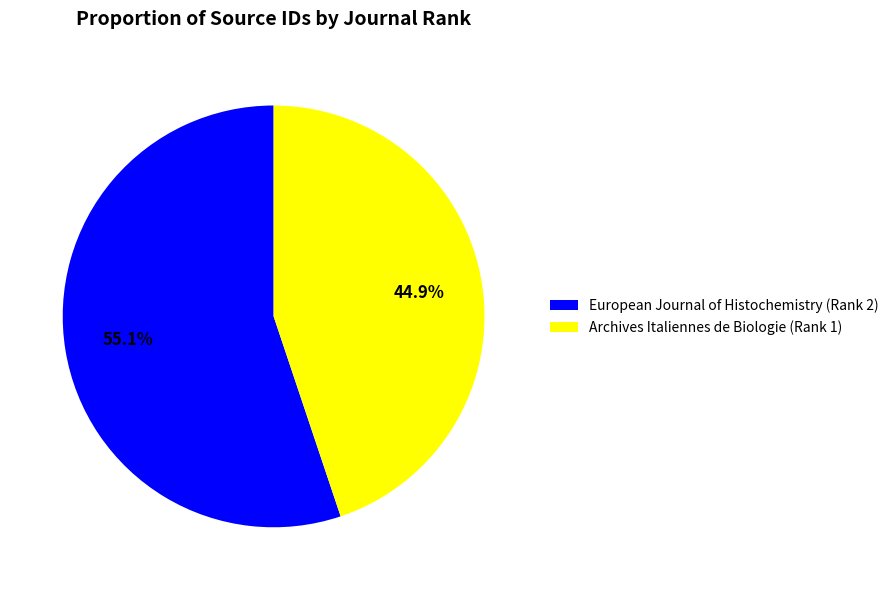

Which slice represents more than half of the pie?

European Journal of Histochemistry (Rank 2)